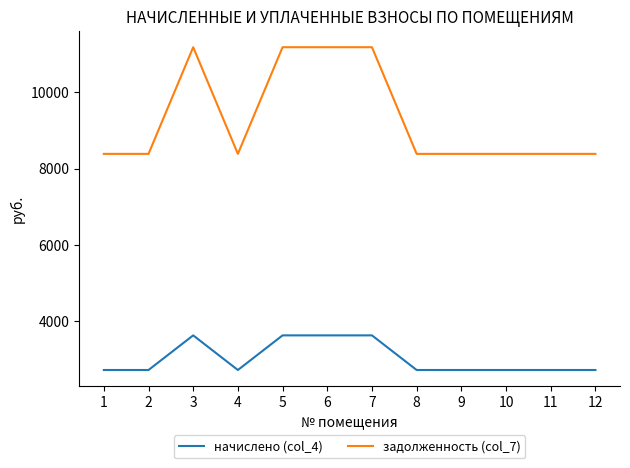

True or false: начислено (col_4) and задолженность (col_7) cross at least once.

False